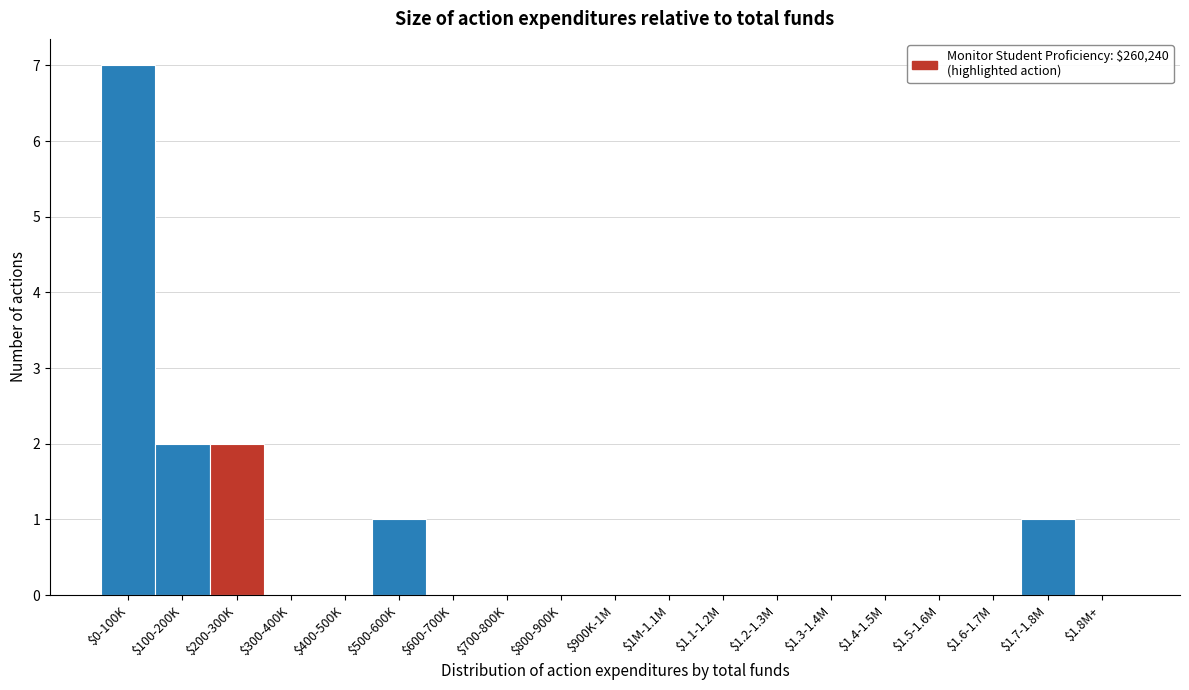

True or false: the data shows -4 at $1.2-1.3M.

False